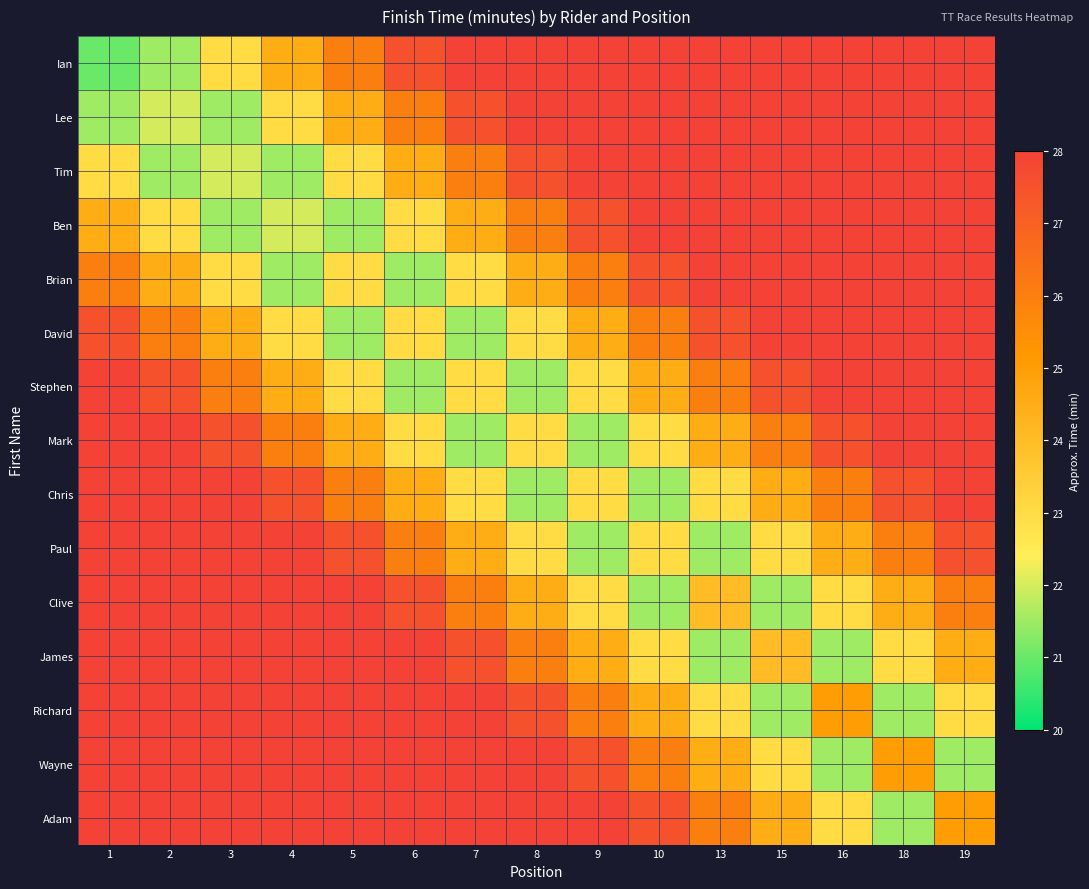

At which category does the chart reach its minimum across all series?

1